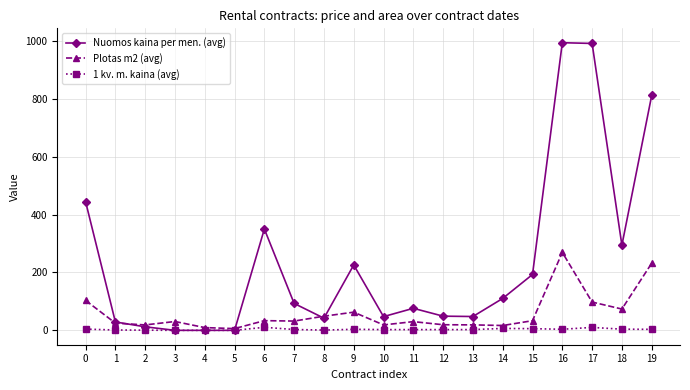

Is this an area chart (filled region under the line)?

No